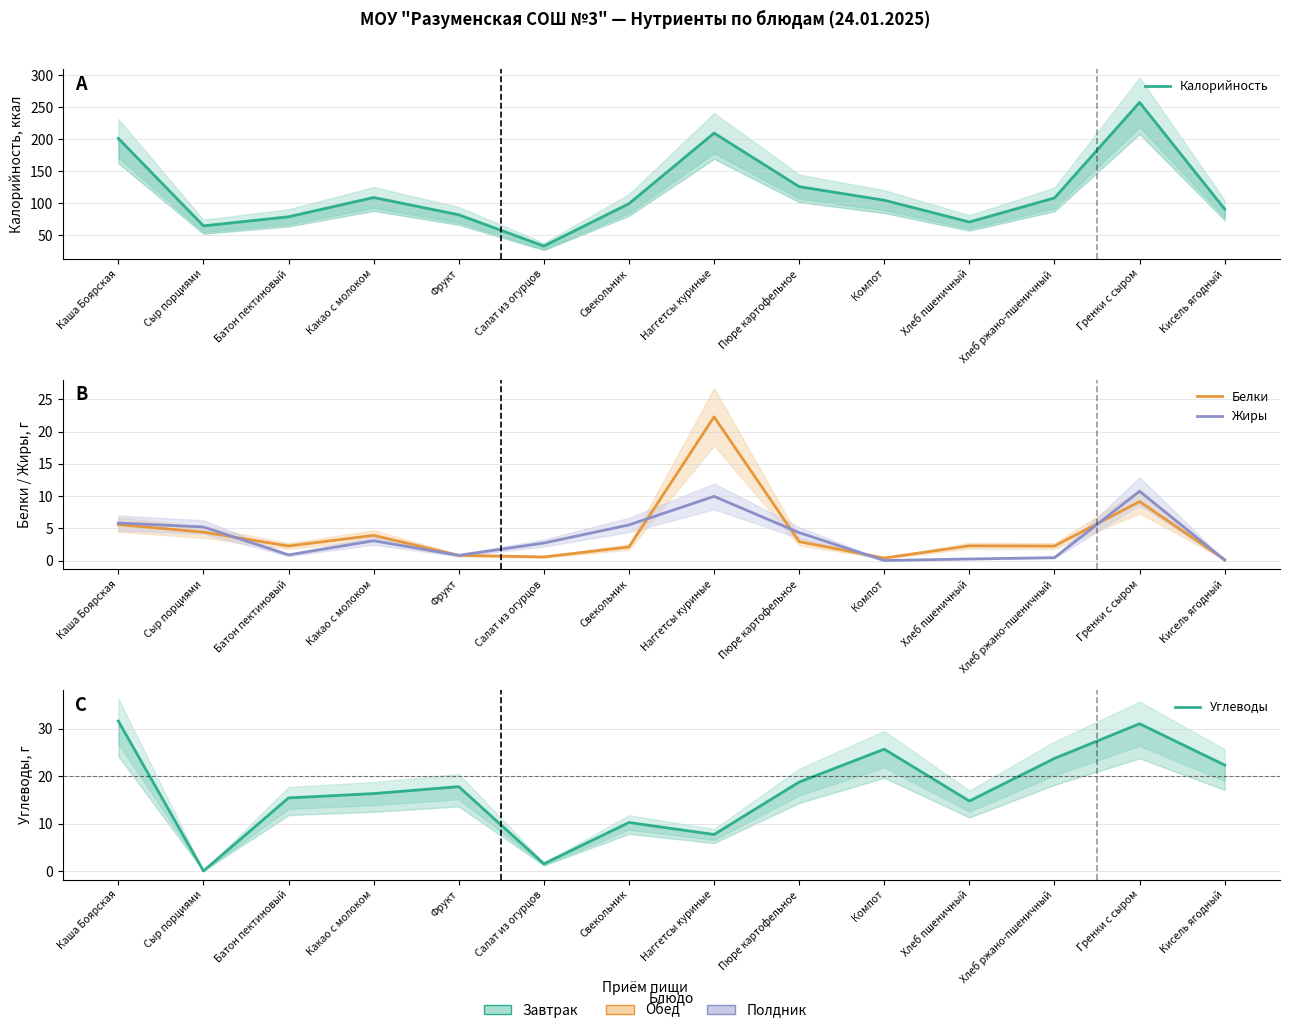

Does the chart have visible grid lines?

Yes